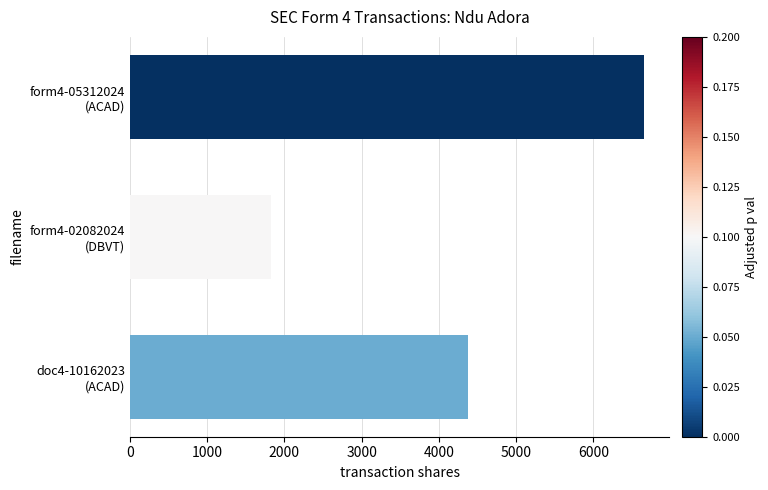

Which label corresponds to the smallest value in the chart?

form4-02082024
(DBVT)